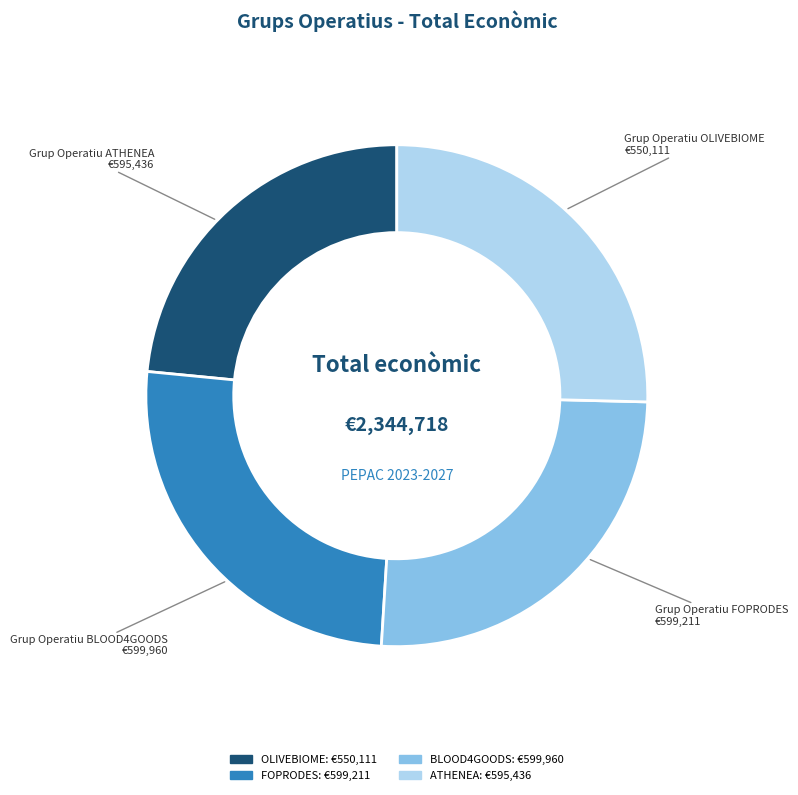

True or false: OLIVEBIOME accounts for 30% of the total.

False